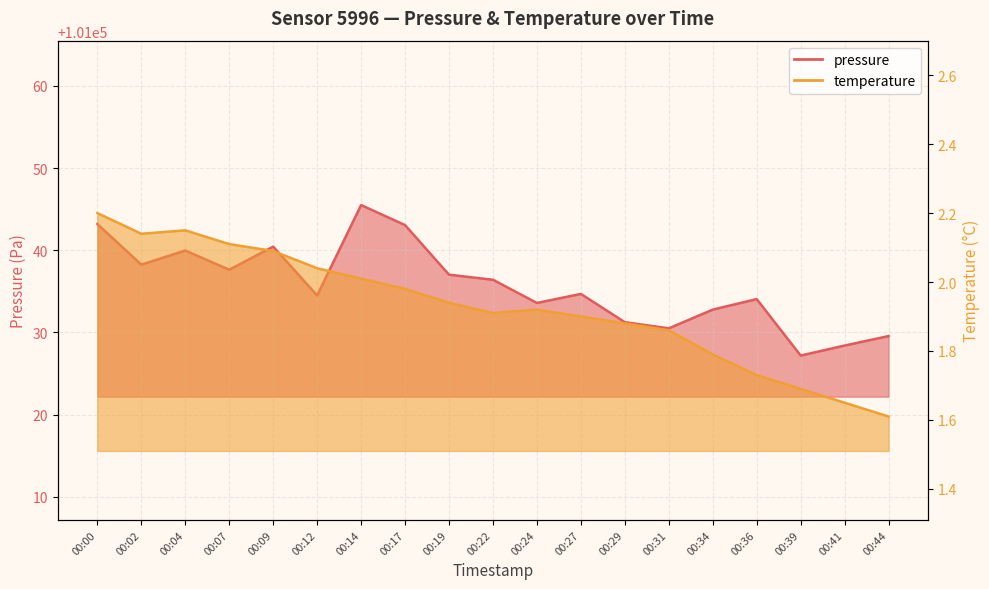

What is the difference between the temperature values at 00:24 and 00:14?

0.1